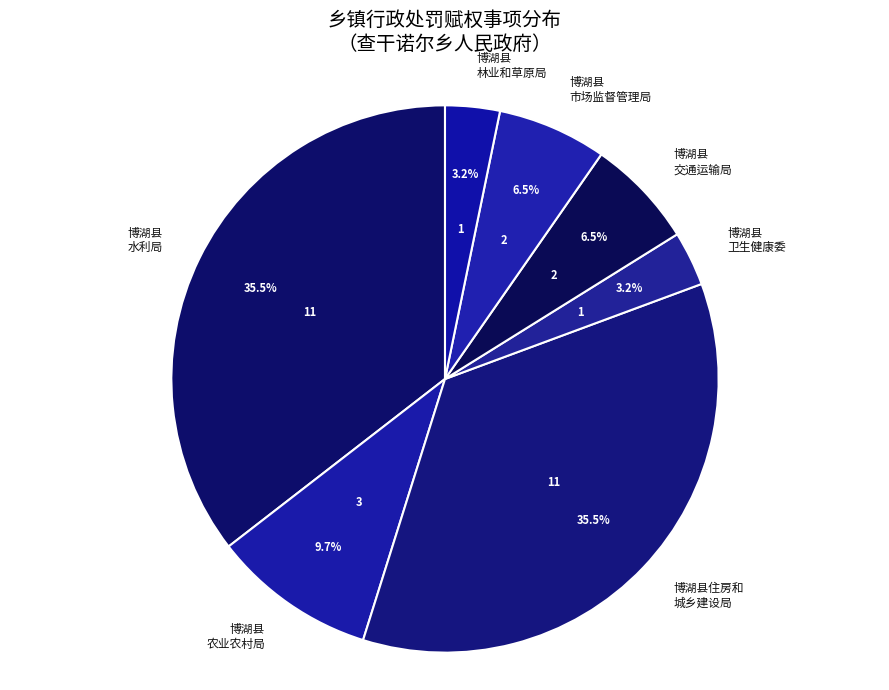

Is there any slice that represents more than half of the pie?

No